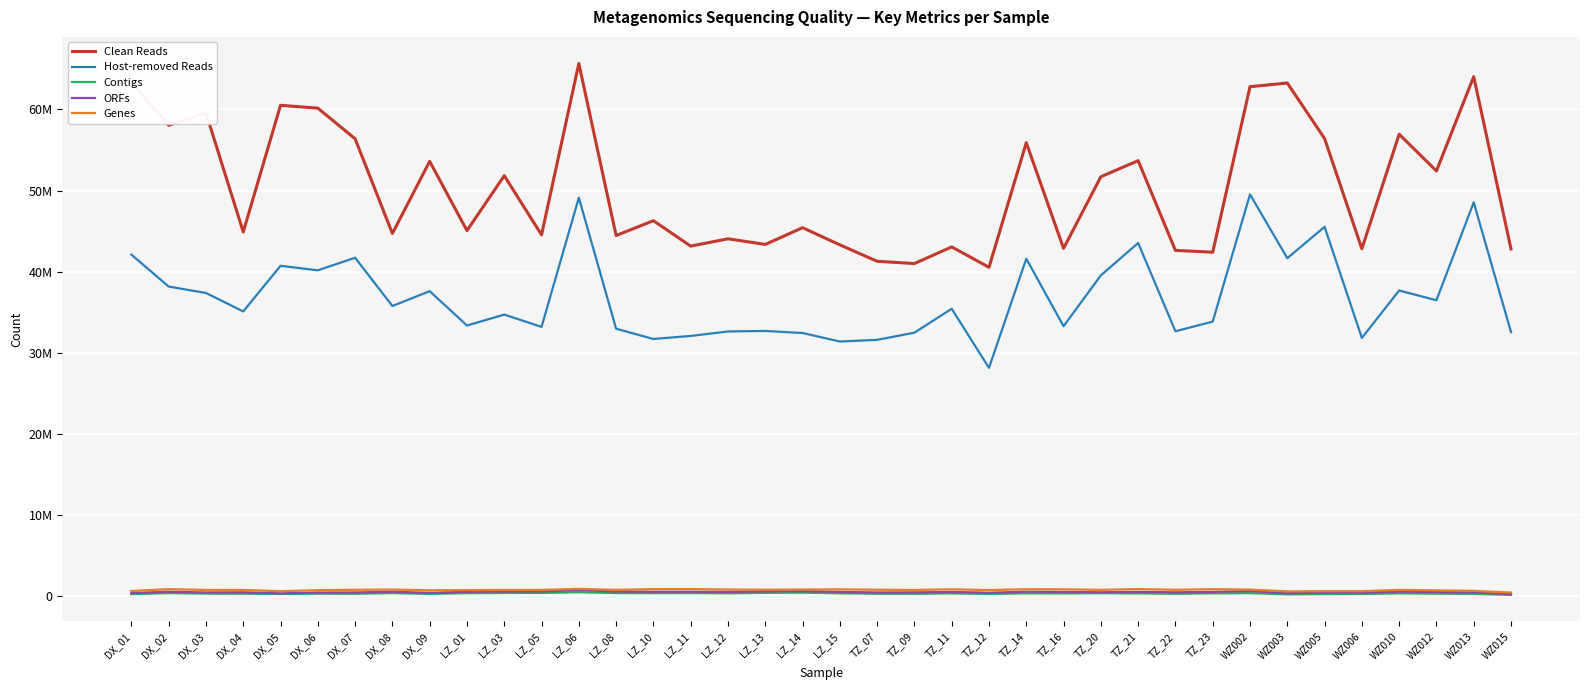

How many interior local valleys does the Genes series have?

11